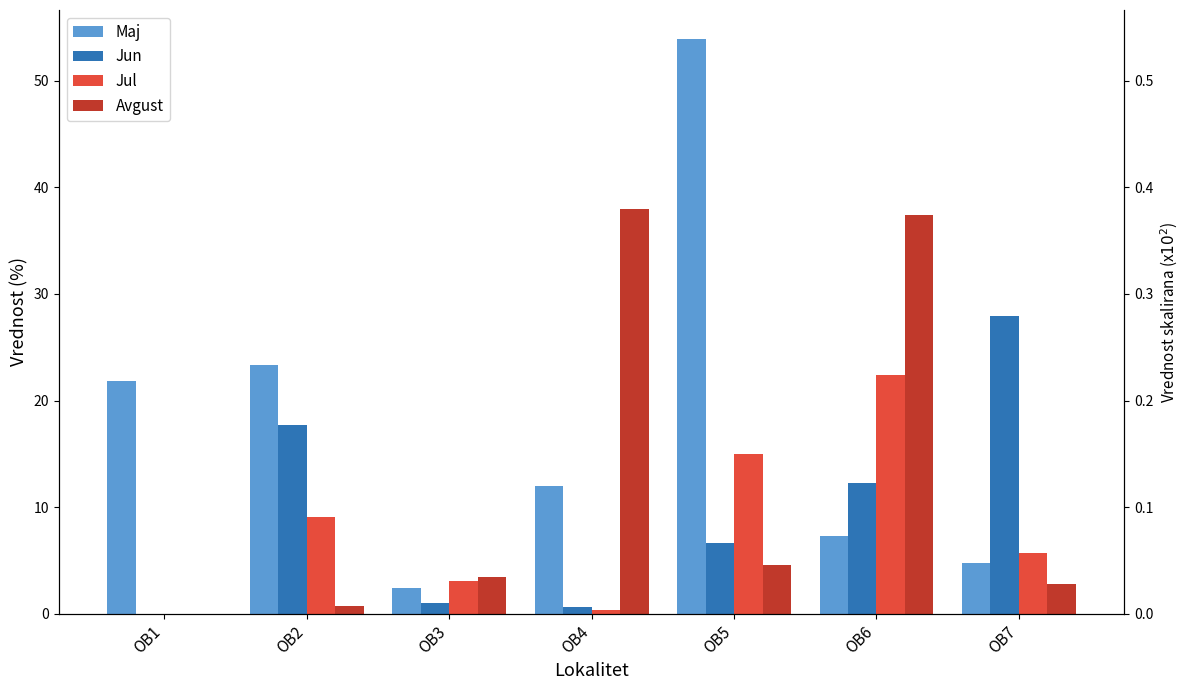

Is it true that Jul equals 5.7 at OB7?

True